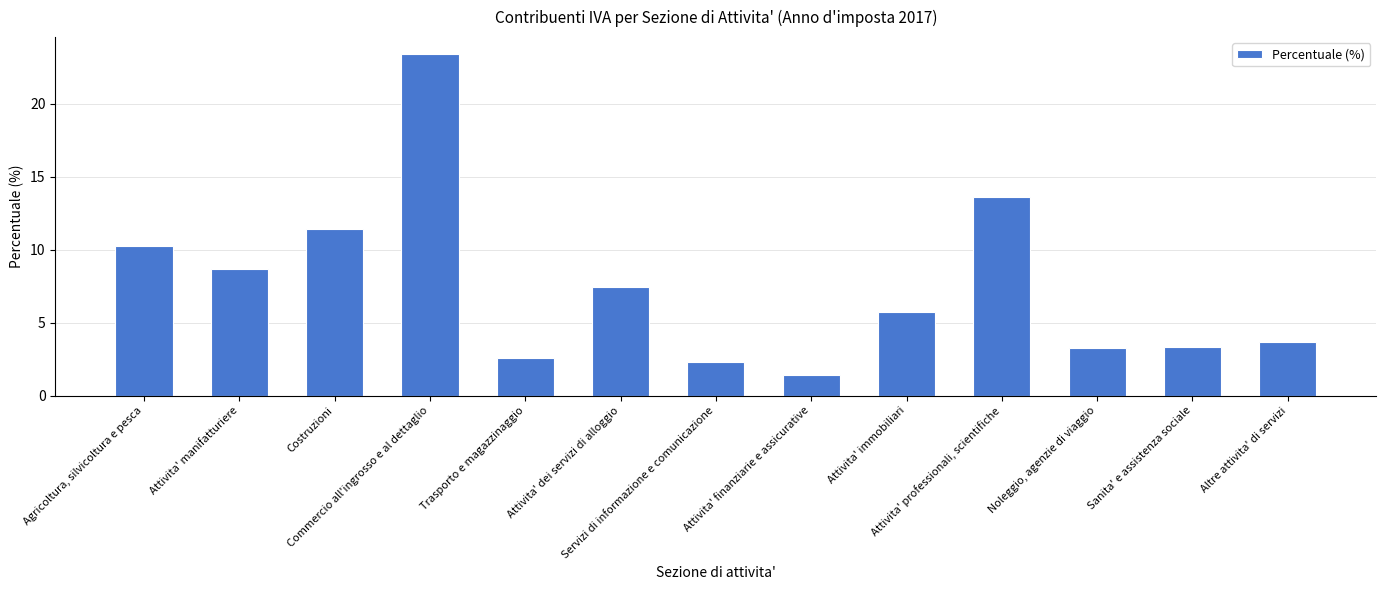

How many data points does each series have?

13